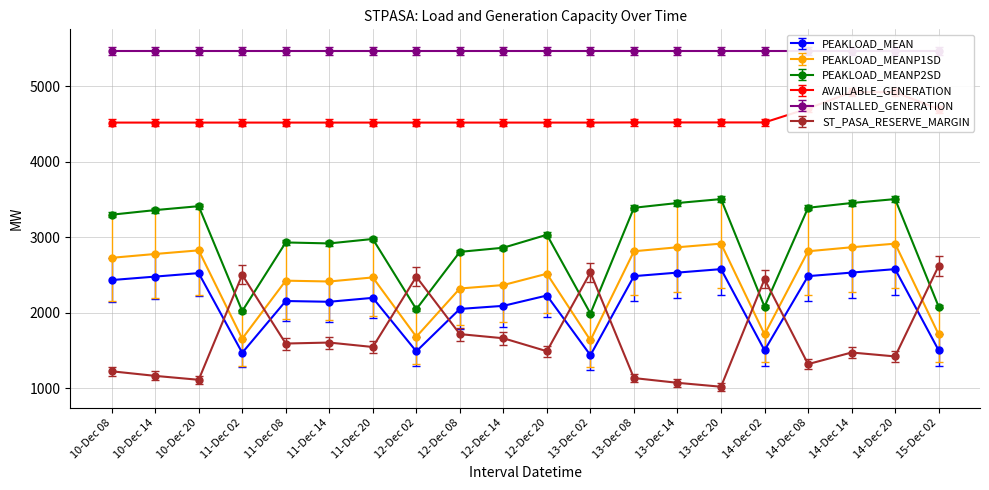

How many intersections are there between ST_PASA_RESERVE_MARGIN and PEAKLOAD_MEANP2SD?

9